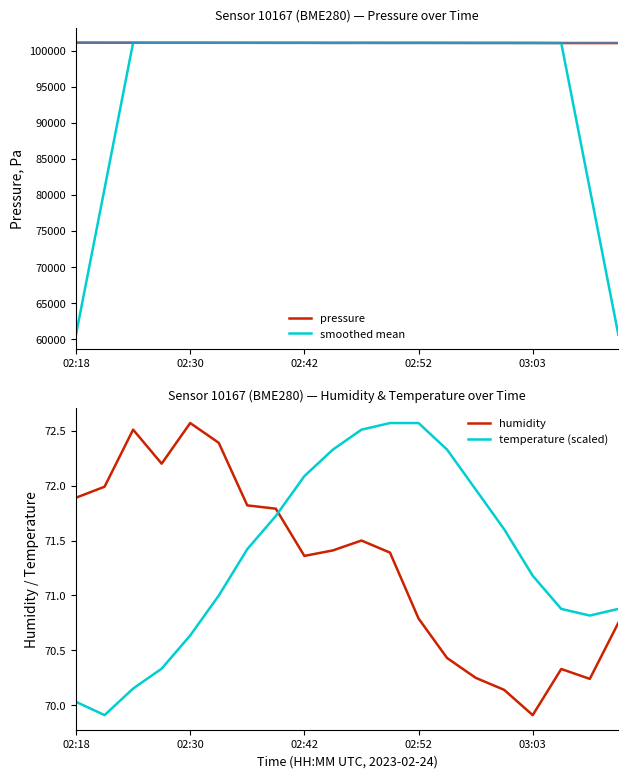

What position from the right is 10?

10